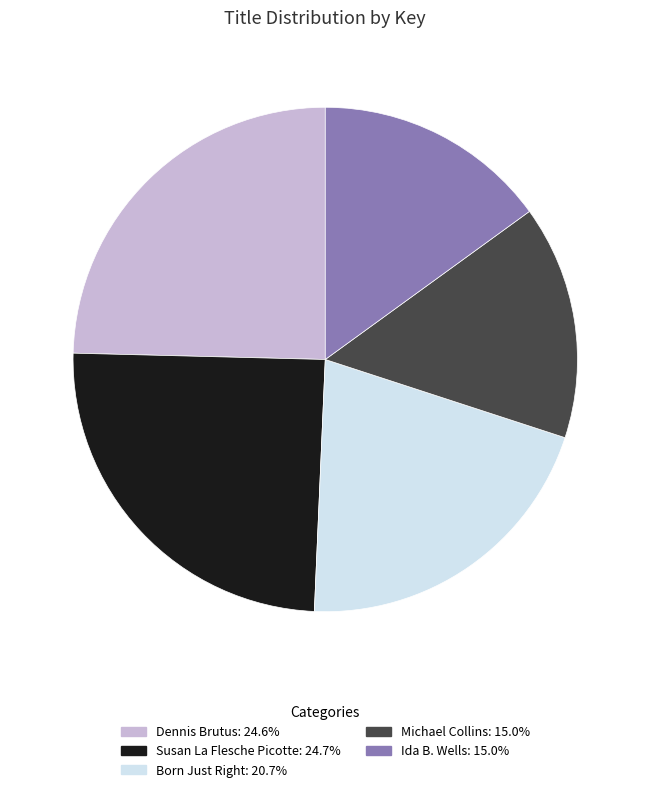

Do Ida B. Wells and Michael Collins together represent more than half of the pie?

No